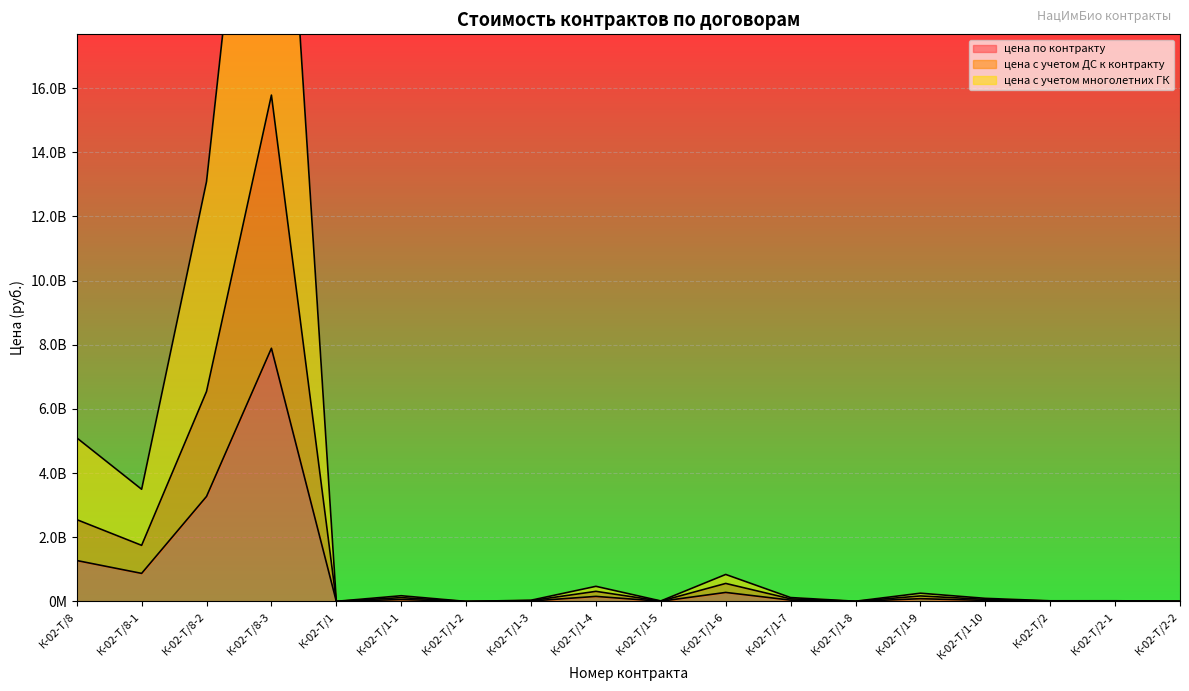

What is the lowest value of the цена по контракту series?

156700.4